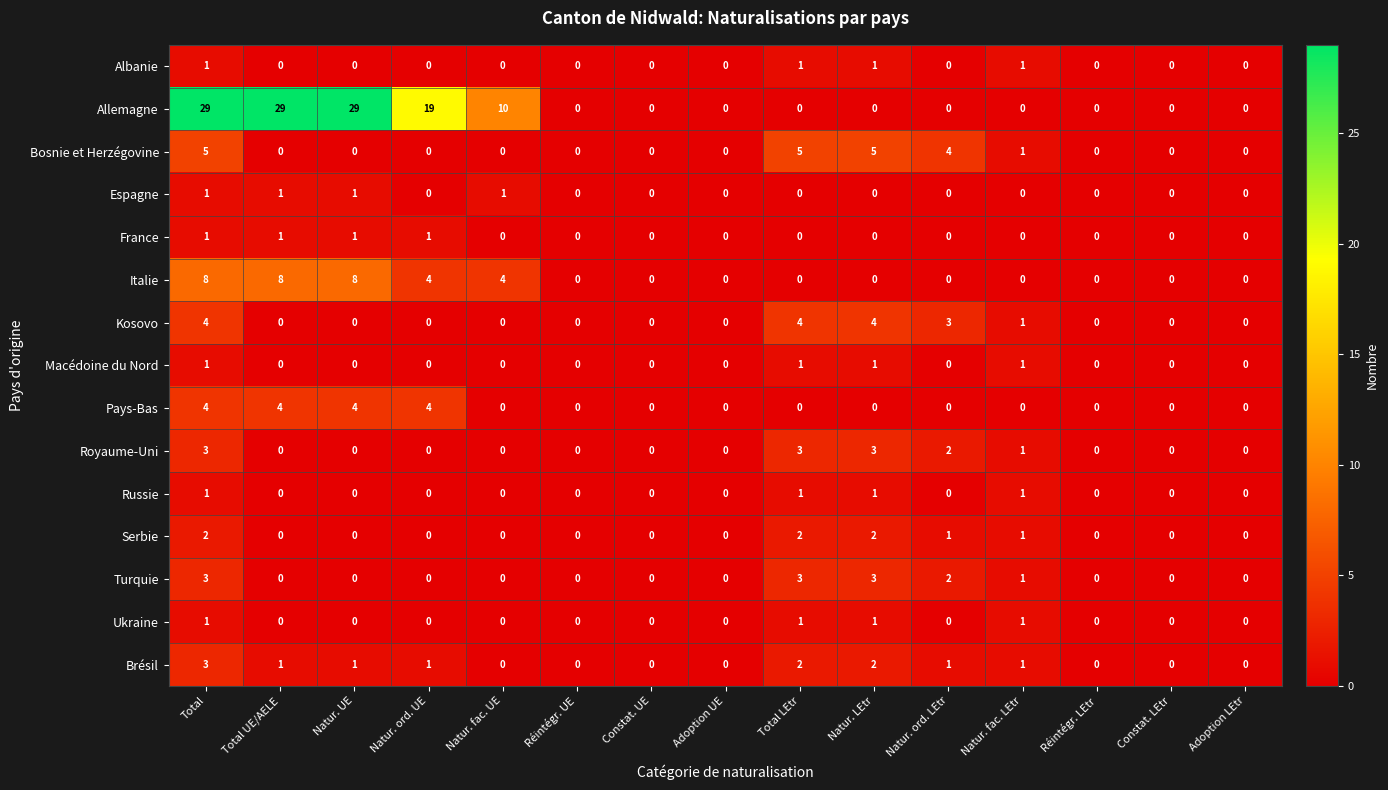

What is the difference between the second highest and minimum values in the Italie series?

8